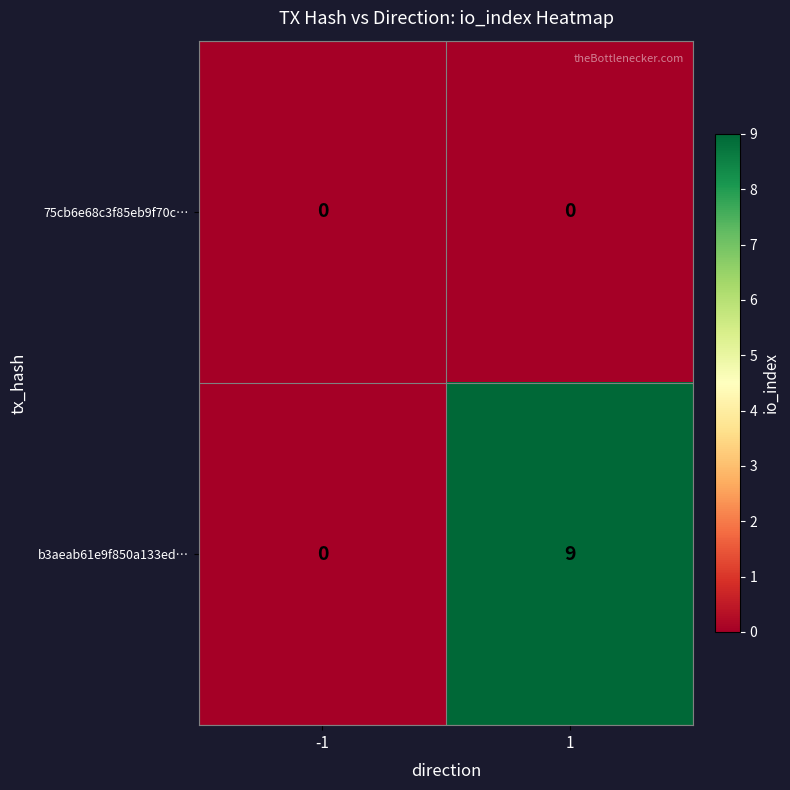

At 1, list the series in order from smallest to largest.

75cb6e68c3f85eb9f70c…, b3aeab61e9f850a133ed…